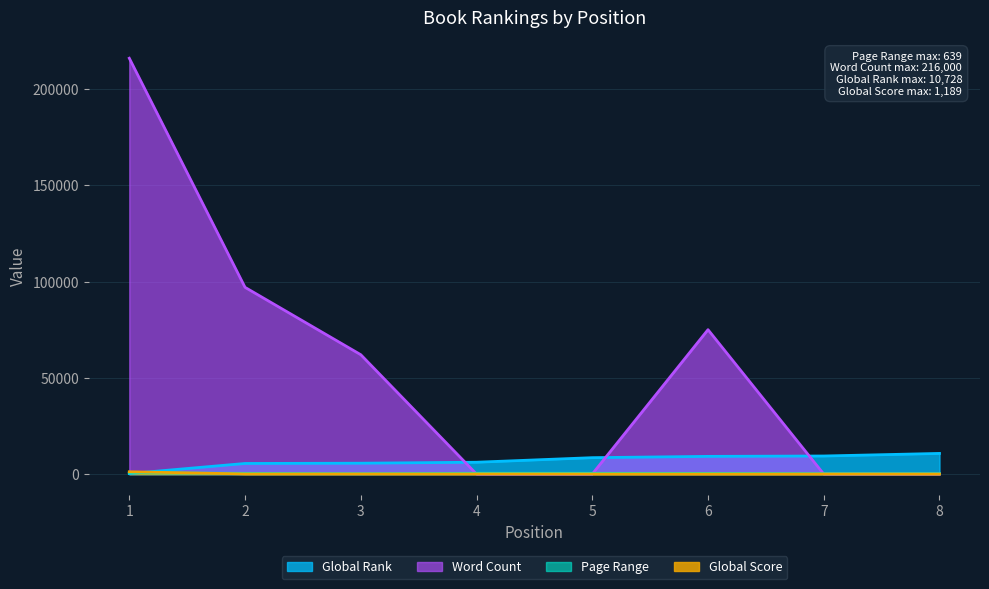

What is the spread (max minus min) of values at 1?

215744